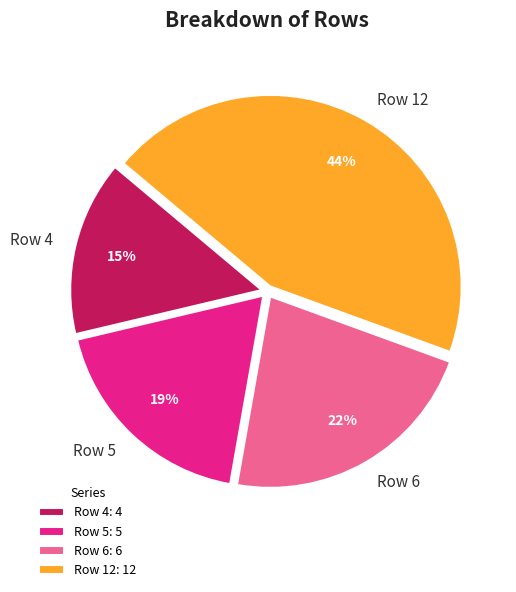

Is there any slice that represents more than half of the pie?

No